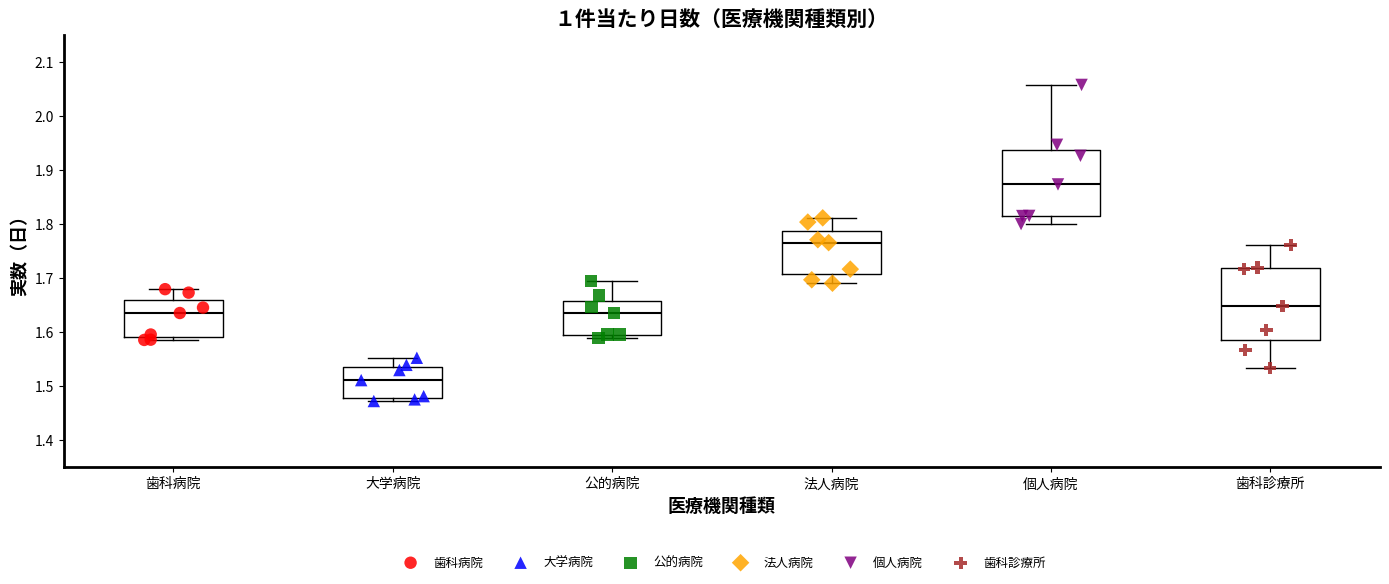

Which box has the highest median line?

個人病院